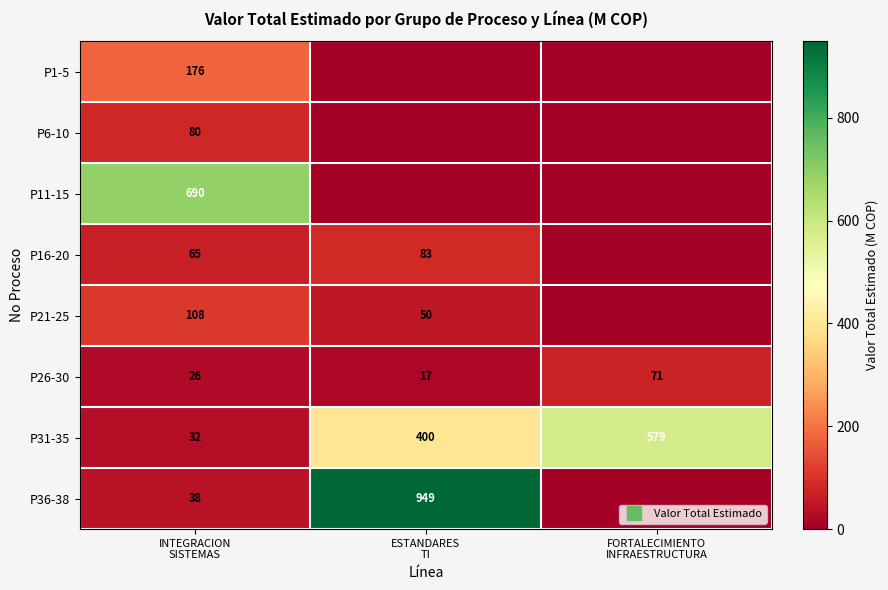

Is the value of P6-10 at INTEGRACION SISTEMAS greater than the value of P26-30 at ESTANDARES TI?

Yes